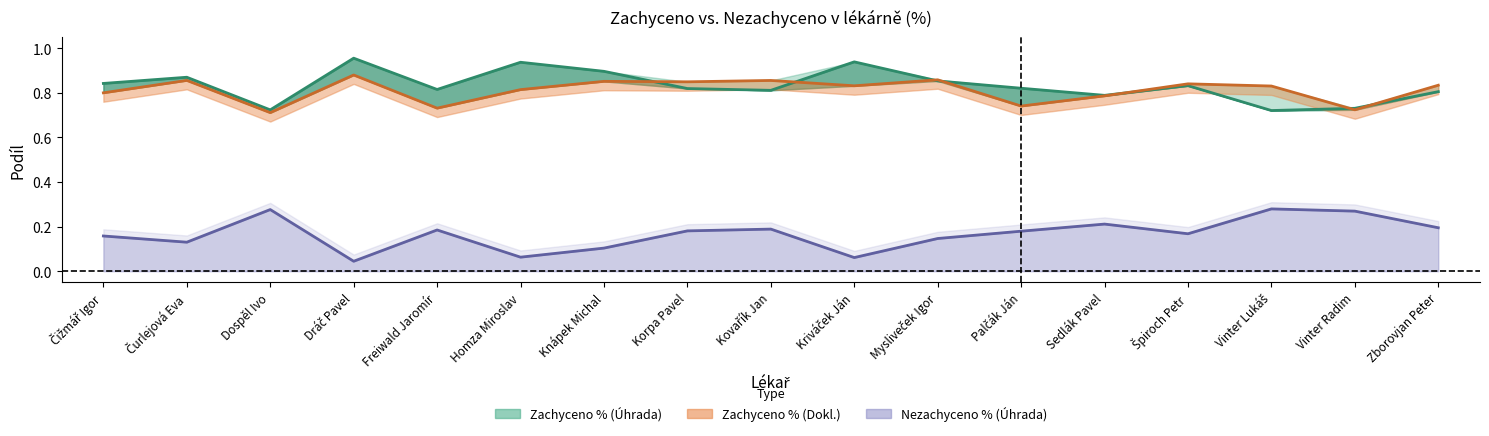

What is the highest value of the Zachyceno % (Úhrada) series?

1.0